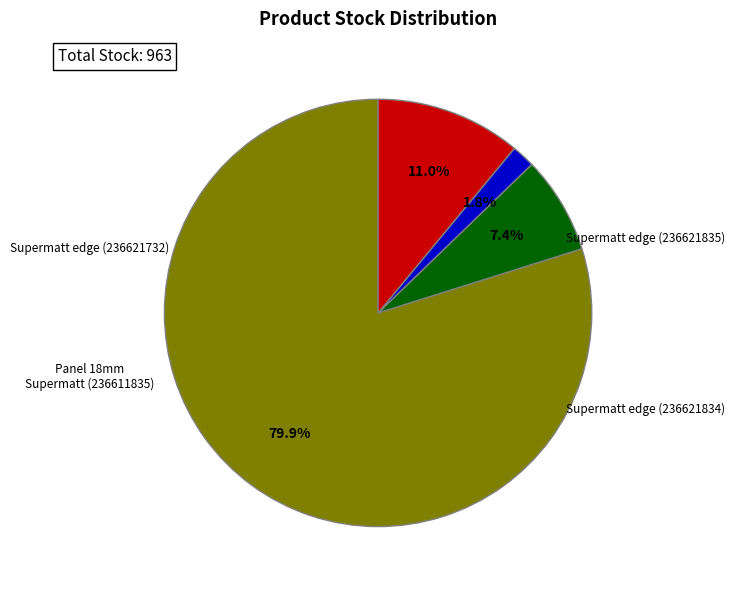

Is there a majority slice in this chart?

Yes